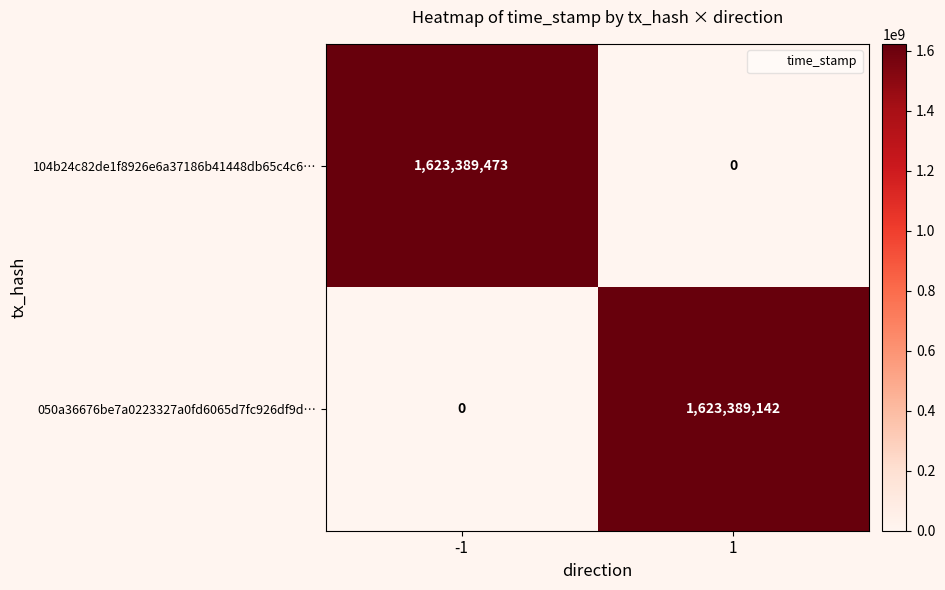

What is the total value across all series at 1?

1623389142